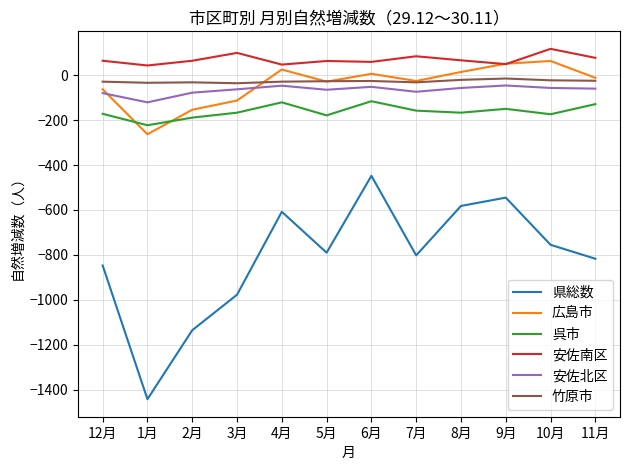

What is the sum of all 広島市 values?

-501